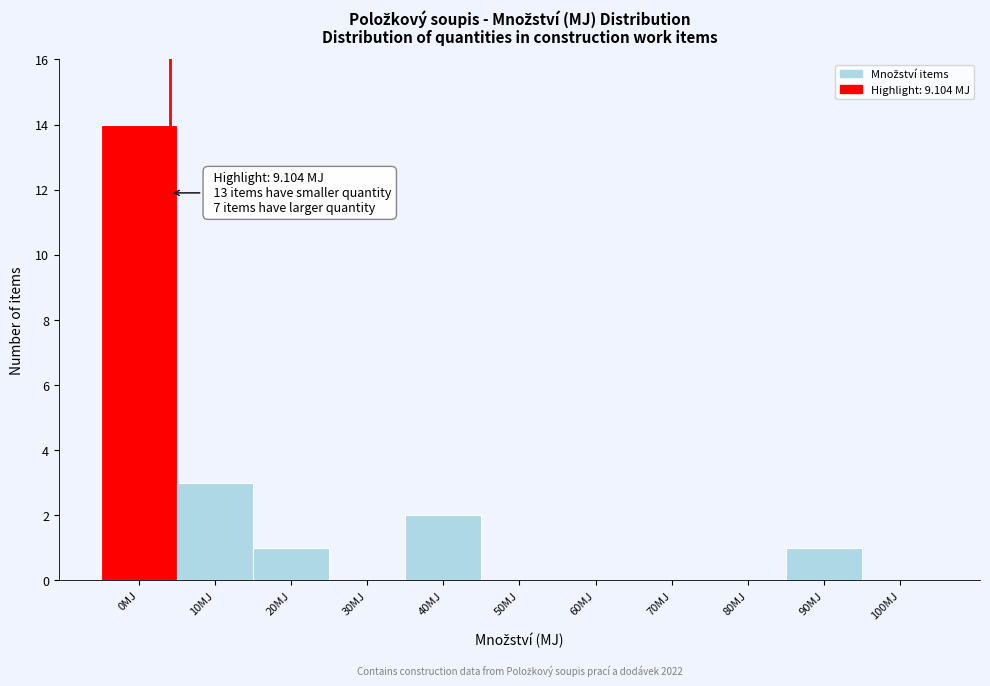

Reading left to right, what are all the values shown in this chart?

0MJ=14	10MJ=3	20MJ=1	30MJ=0	40MJ=2	50MJ=0	60MJ=0	70MJ=0	80MJ=0	90MJ=1	100MJ=0